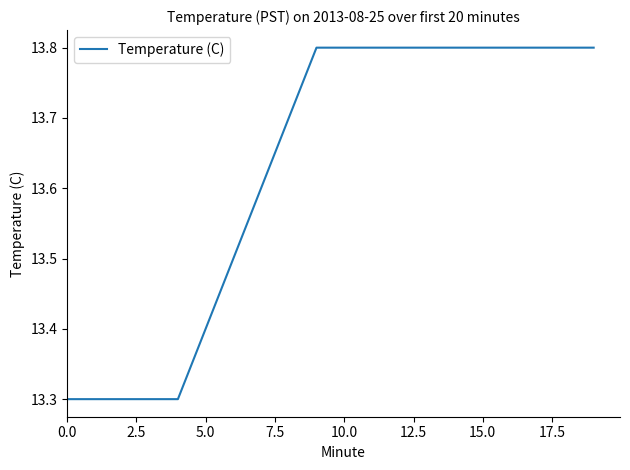

Reading left to right, what are all the values shown in this chart?

13.3	13.3	13.3	13.3	13.3	13.4	13.5	13.6	13.7	13.8	13.8	13.8	13.8	13.8	13.8	13.8	13.8	13.8	13.8	13.8